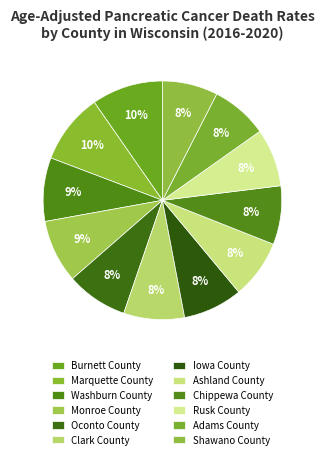

How many segments does this pie chart have?

12